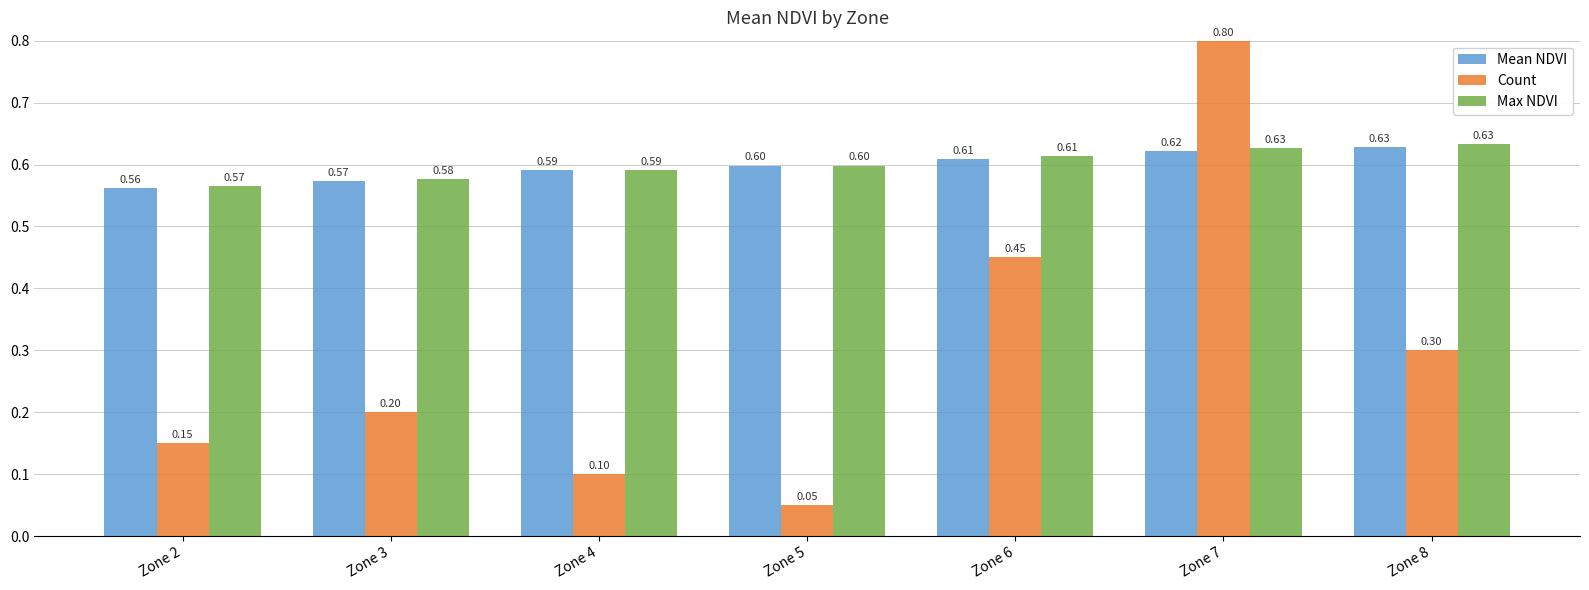

At which category is the sum across all series the highest?

Zone 7